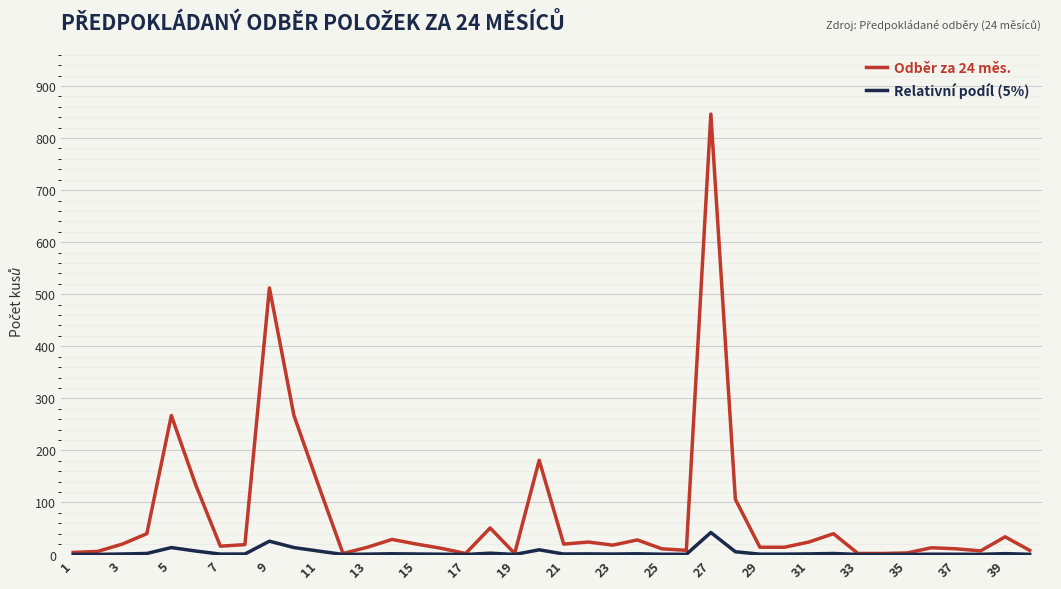

What is the highest value of the Relativní podíl (5%) series?

42.3